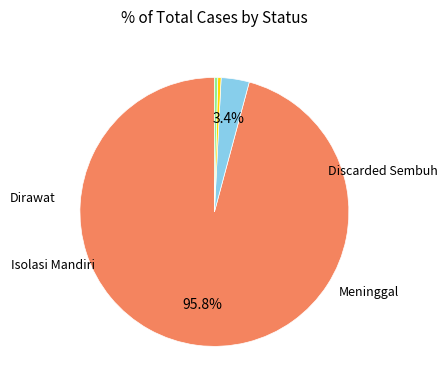

Which slice is the smallest?

Dirawat